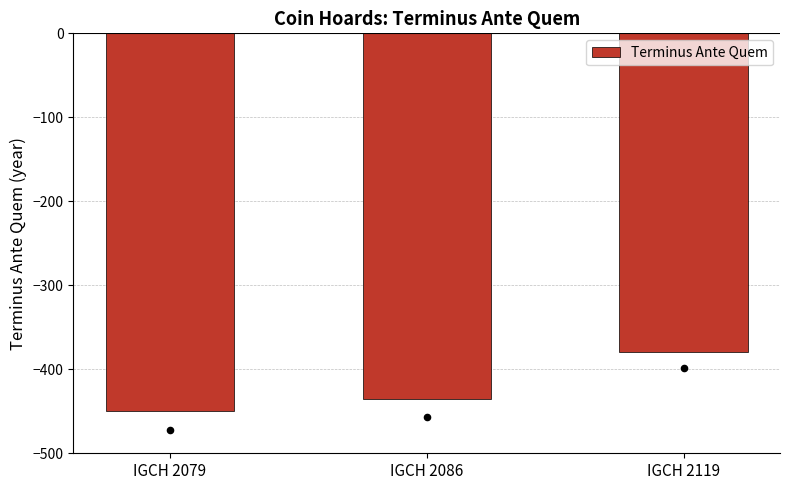

Between IGCH 2086 and IGCH 2079, which is larger?

IGCH 2086